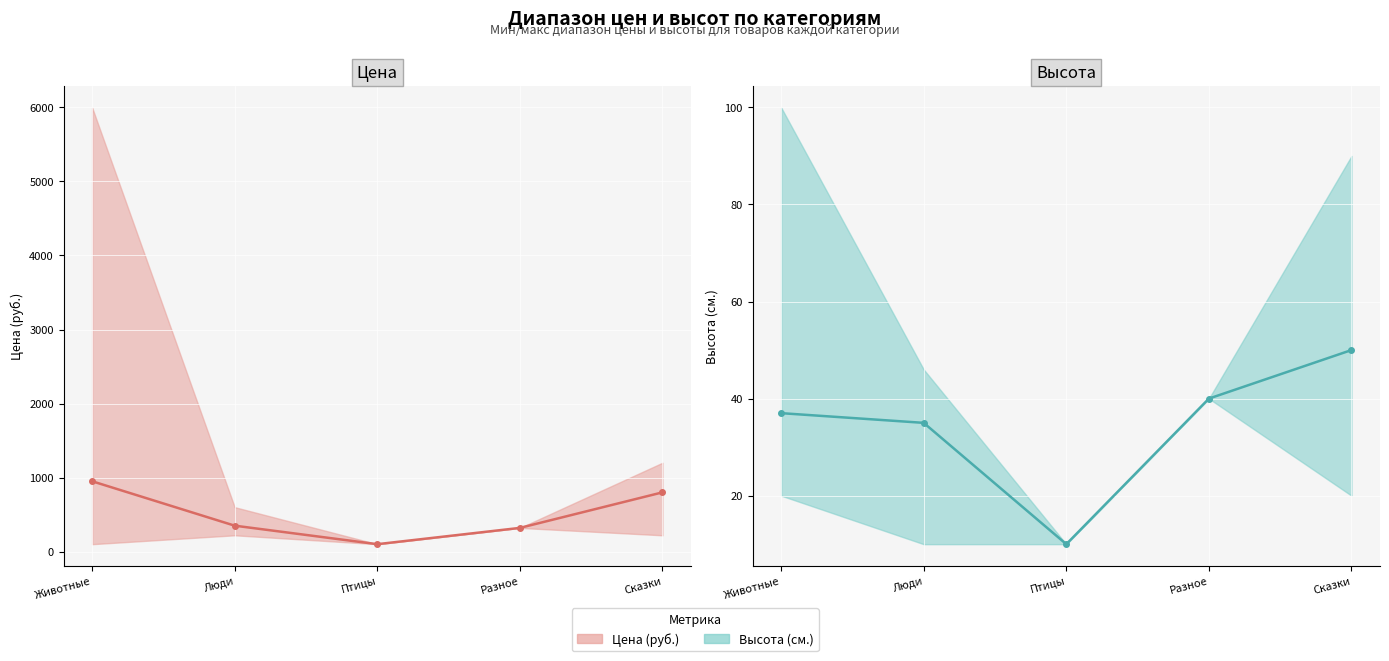

How many lines are shown in the chart?

2